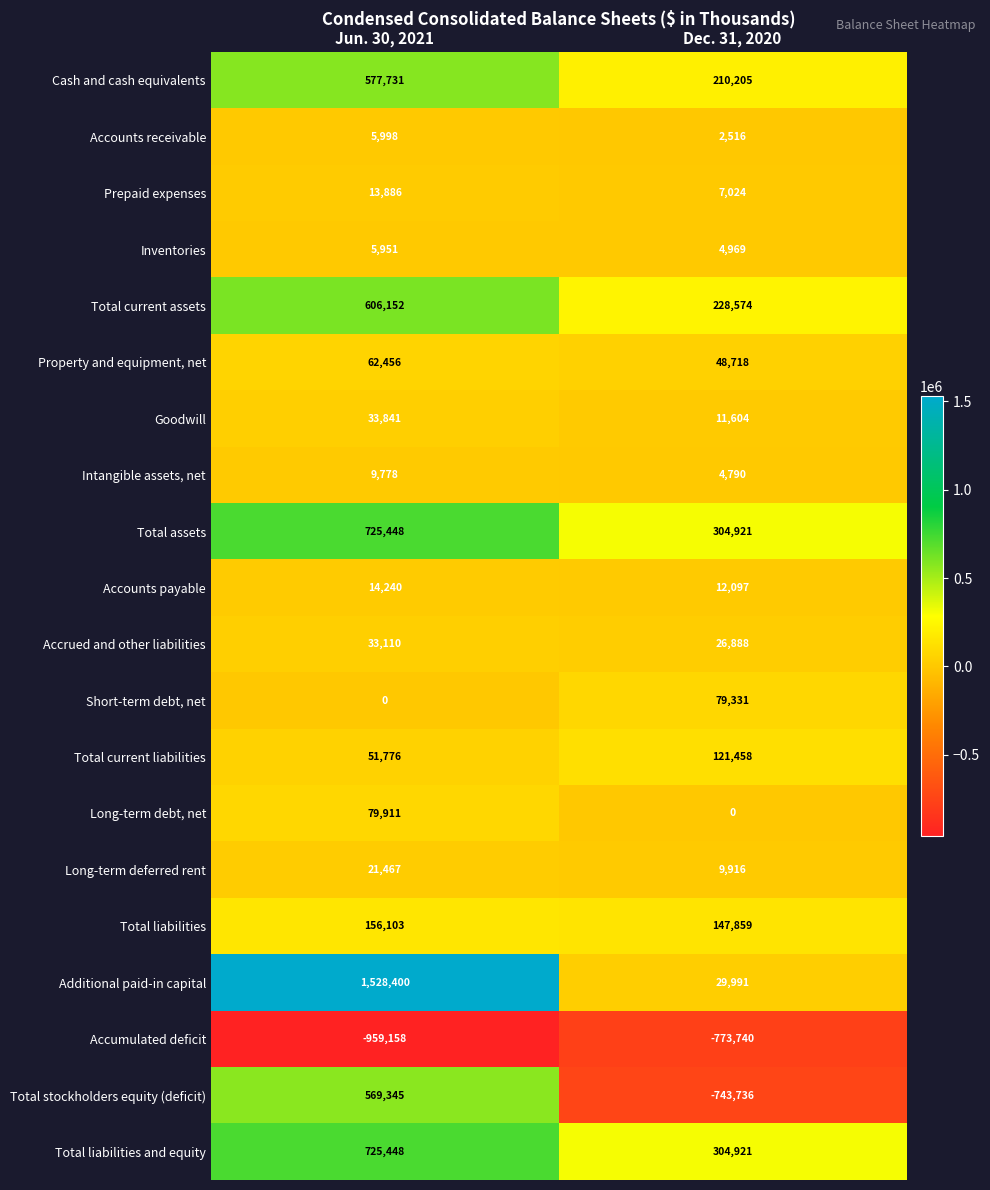

At which category is the sum across all series the highest?

Jun. 30, 2021